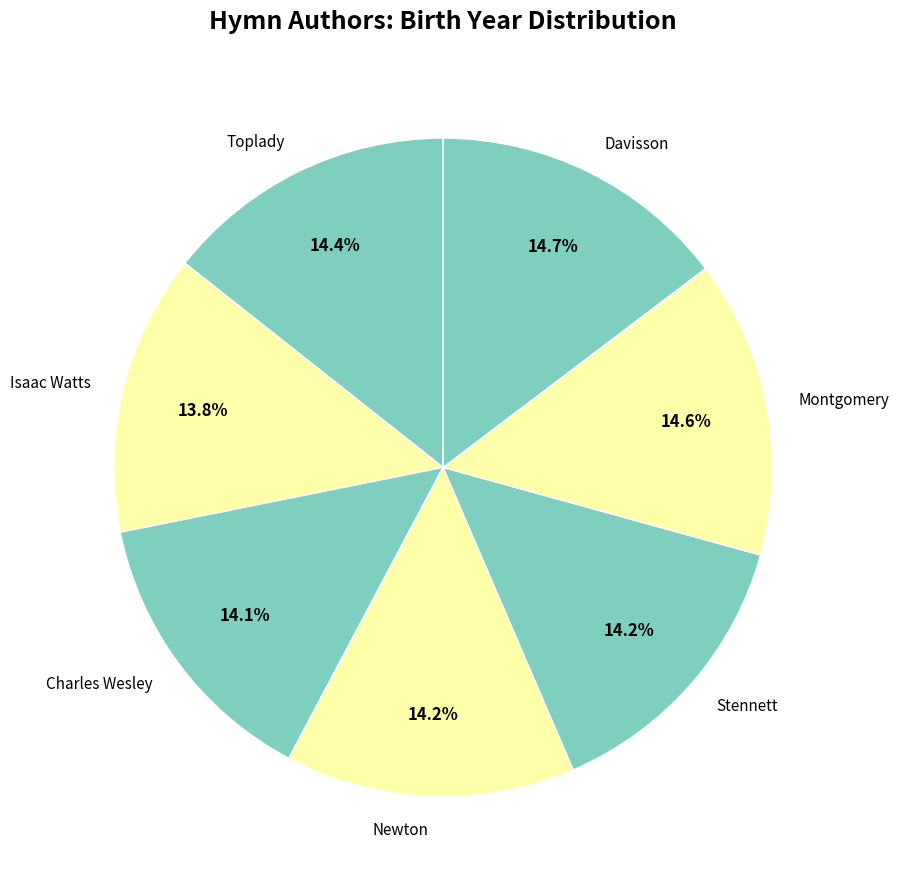

Does Charles Wesley account for over 50% of the chart?

No